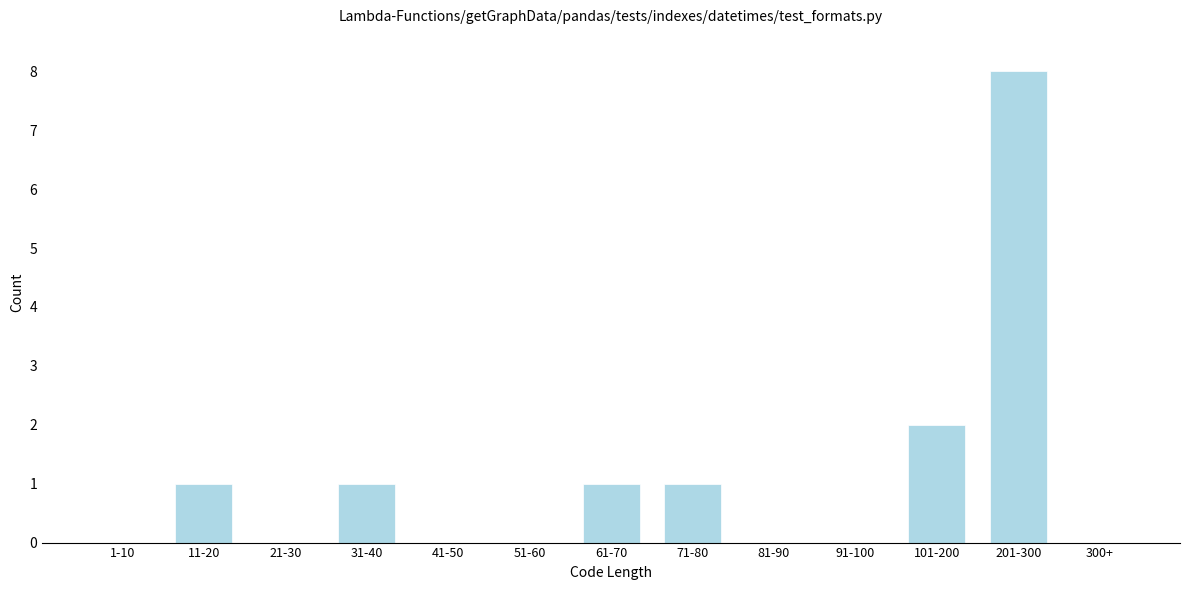

Reading left to right, transcribe all the data shown in this chart.

1-10=0	11-20=1	21-30=0	31-40=1	41-50=0	51-60=0	61-70=1	71-80=1	81-90=0	91-100=0	101-200=2	201-300=8	300+=0